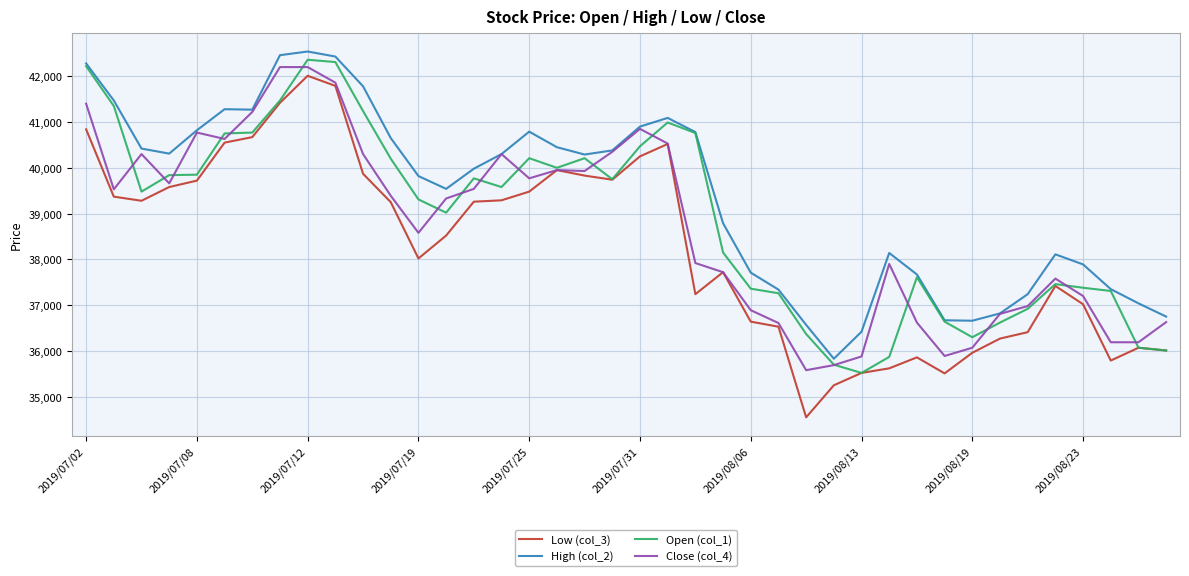

What is the highest value of the Open (col_1) series?

42360